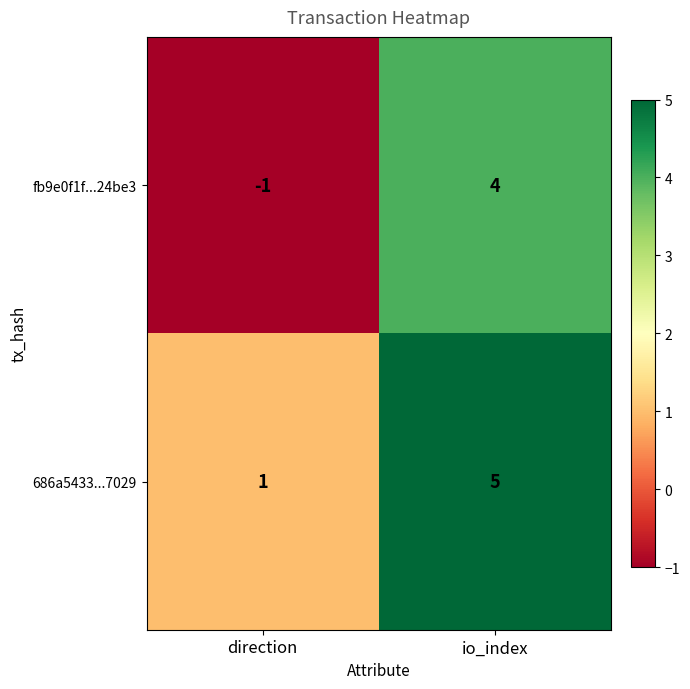

Which series has the largest total across all categories?

686a5433...7029